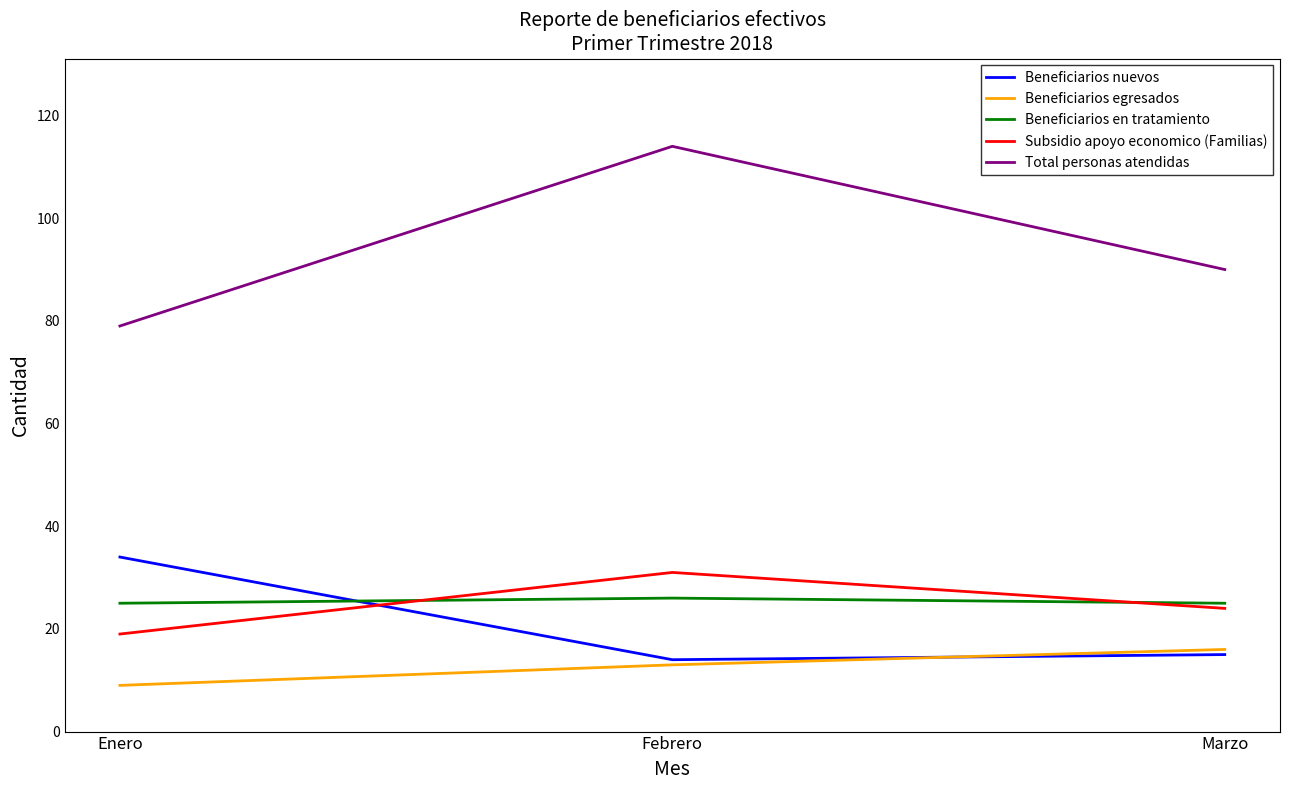

What is the sum of the Subsidio apoyo economico (Familias) values at Enero and Marzo?

43